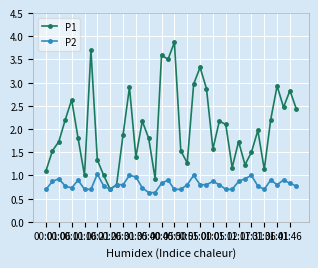

What is the value of the P1 point at the 30th from the left?

1.2